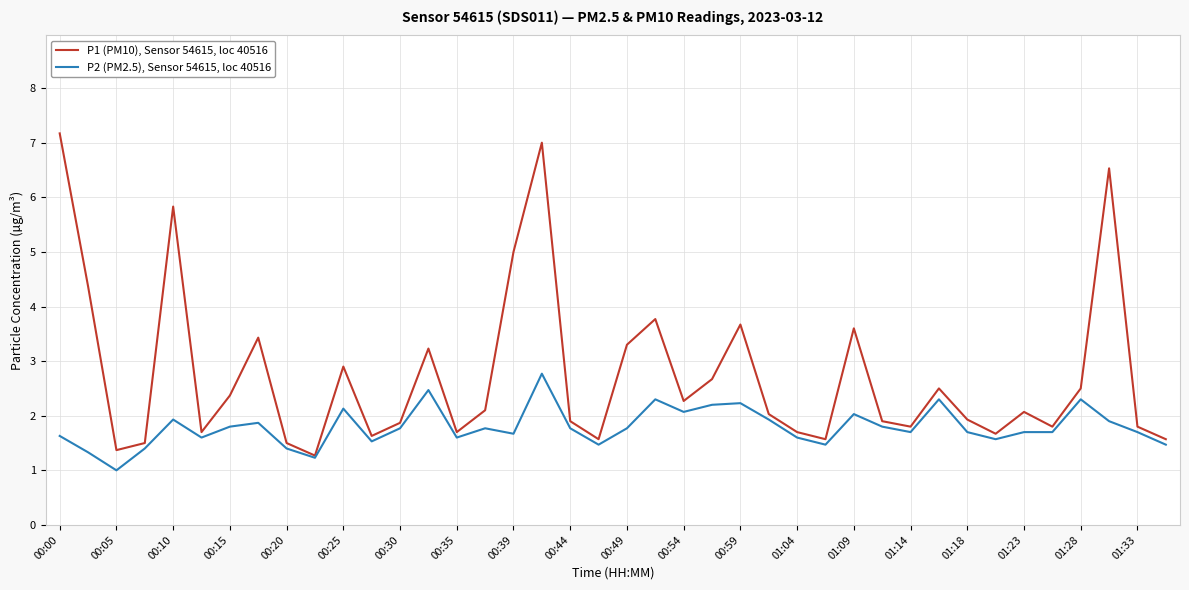

Which series has the largest total across all categories?

P1 (PM10), Sensor 54615, loc 40516